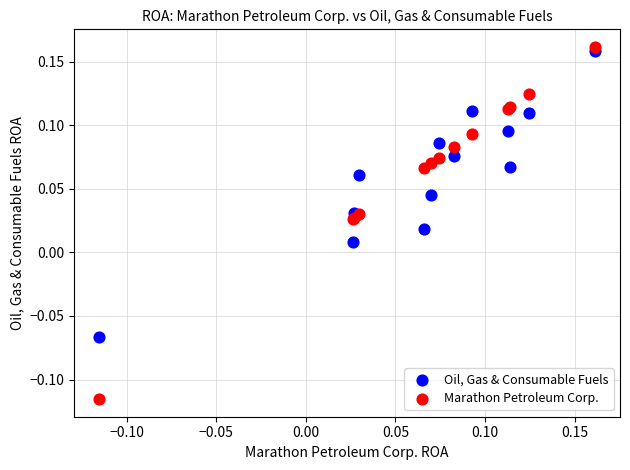

Which series contains the highest Y value?

Marathon Petroleum Corp.